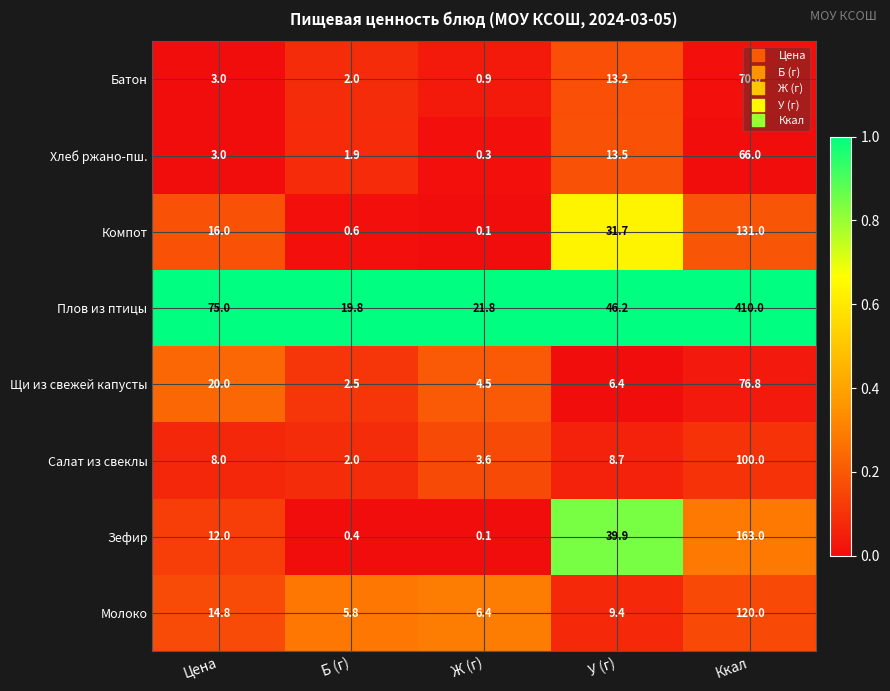

How many data points in Плов из птицы are above 46?

3